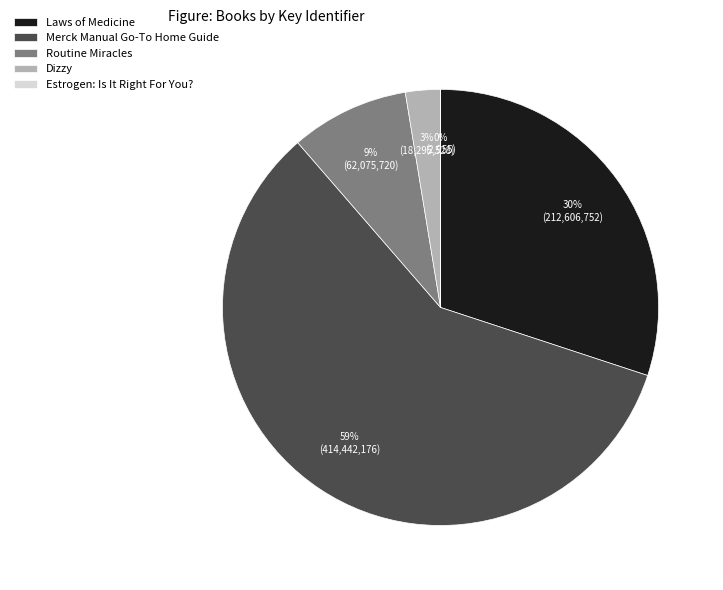

The Dizzy slice represents 3% of the pie. True or false?

True